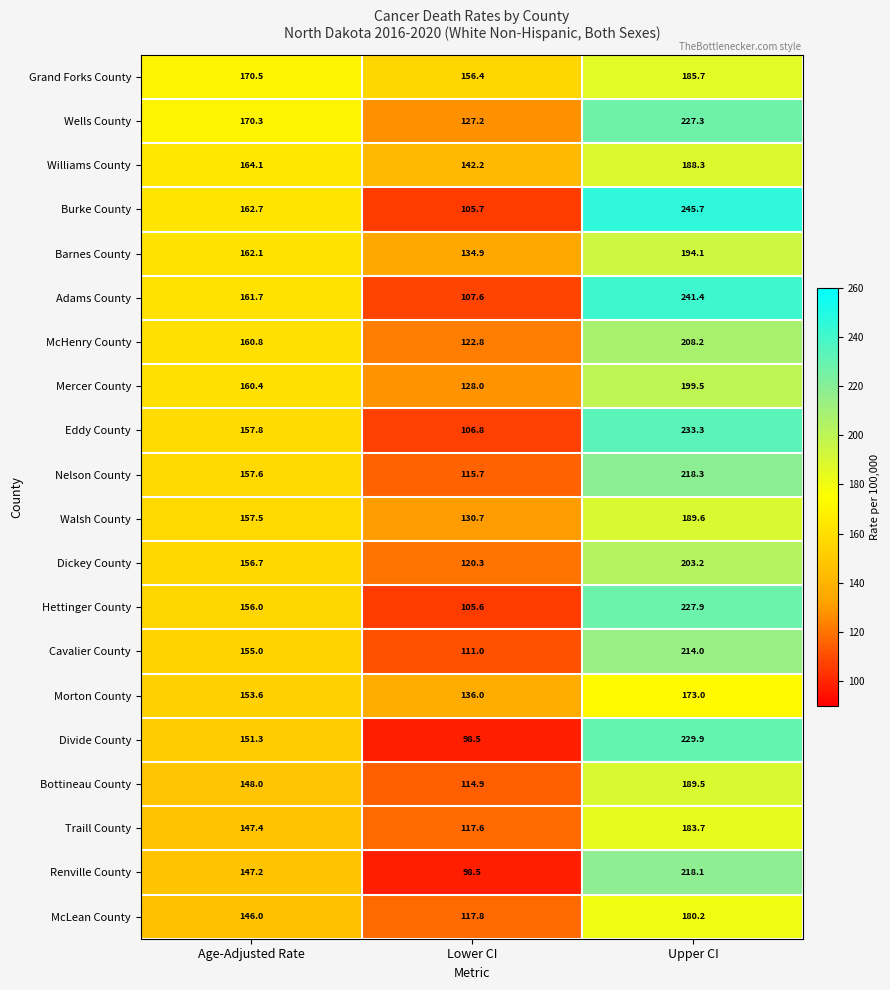

Is it true that Adams County equals 151.8 at Lower CI?

False